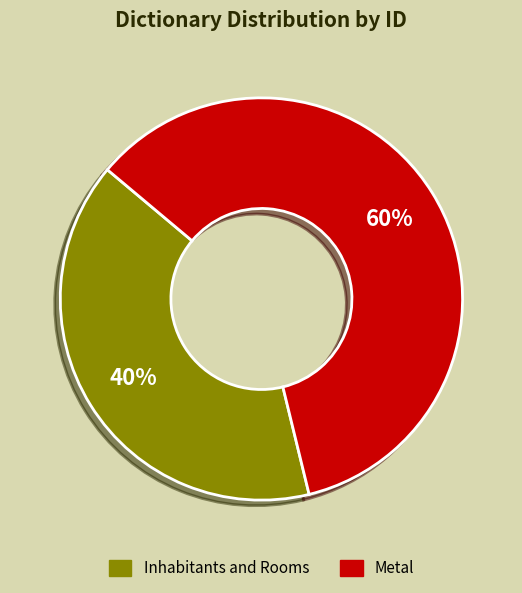

Do Metal and Inhabitants and Rooms together represent more than half of the pie?

Yes